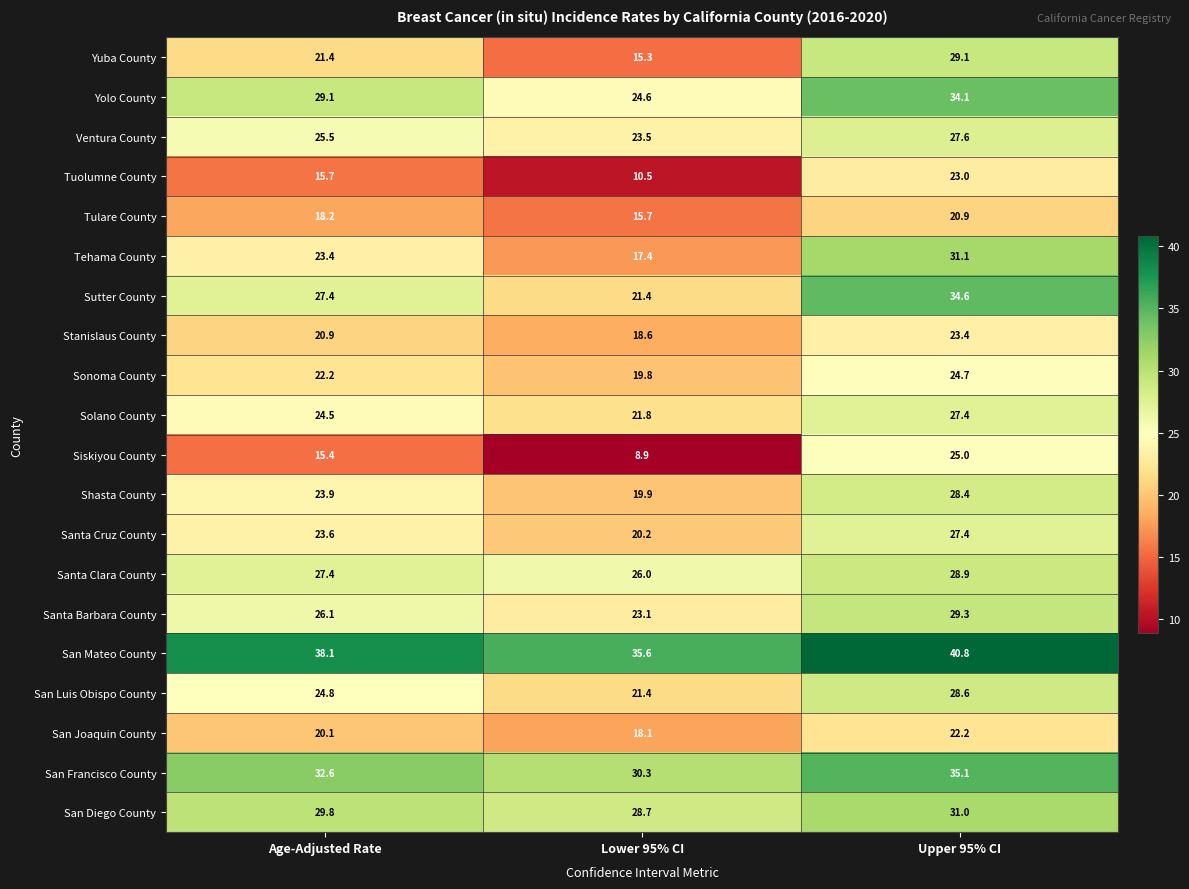

How many data points in Santa Cruz County are less than 23?

1